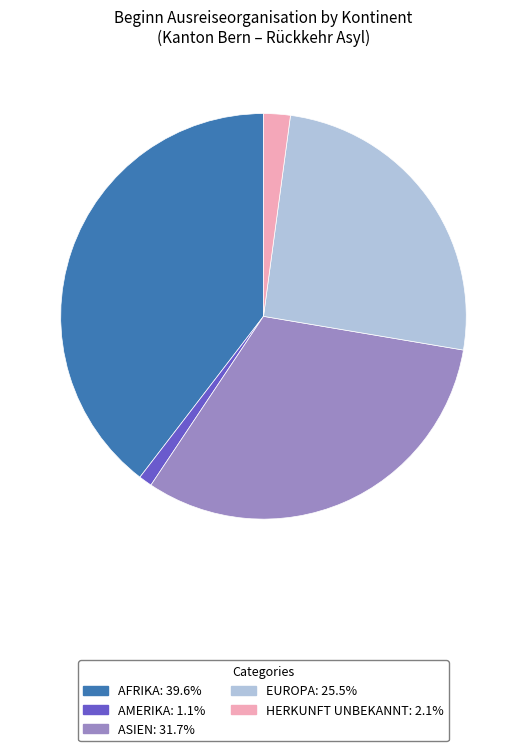

Does any single category account for the majority?

No